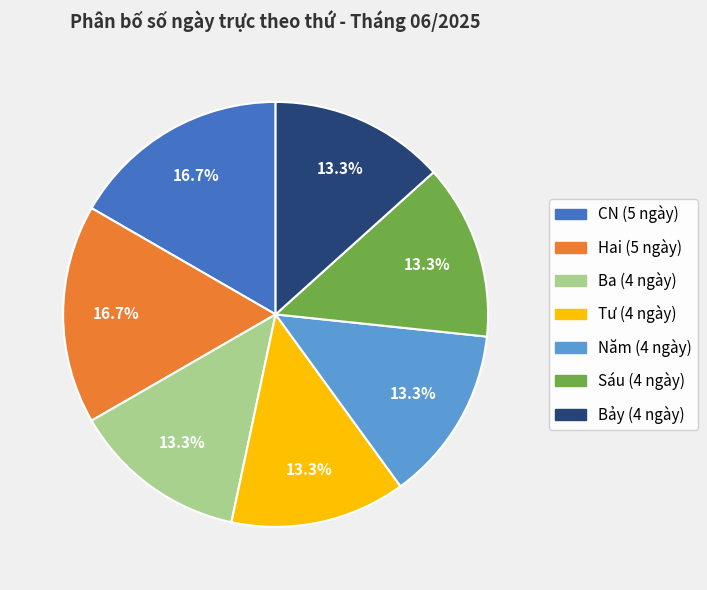

Does any single category account for the majority?

No